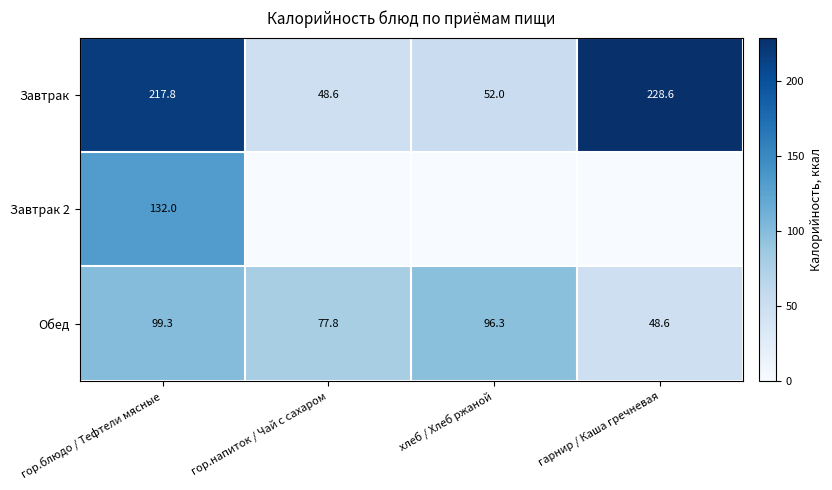

What is the maximum value shown in the chart?

228.6